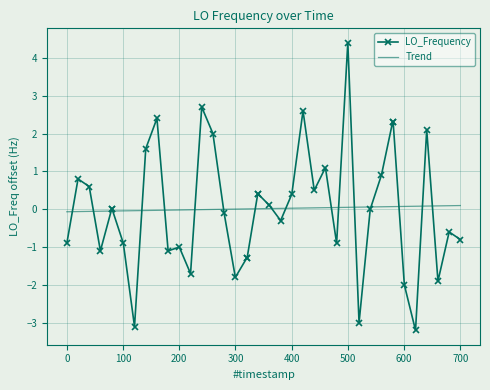

What is the minimum value shown in the chart?

-3.2